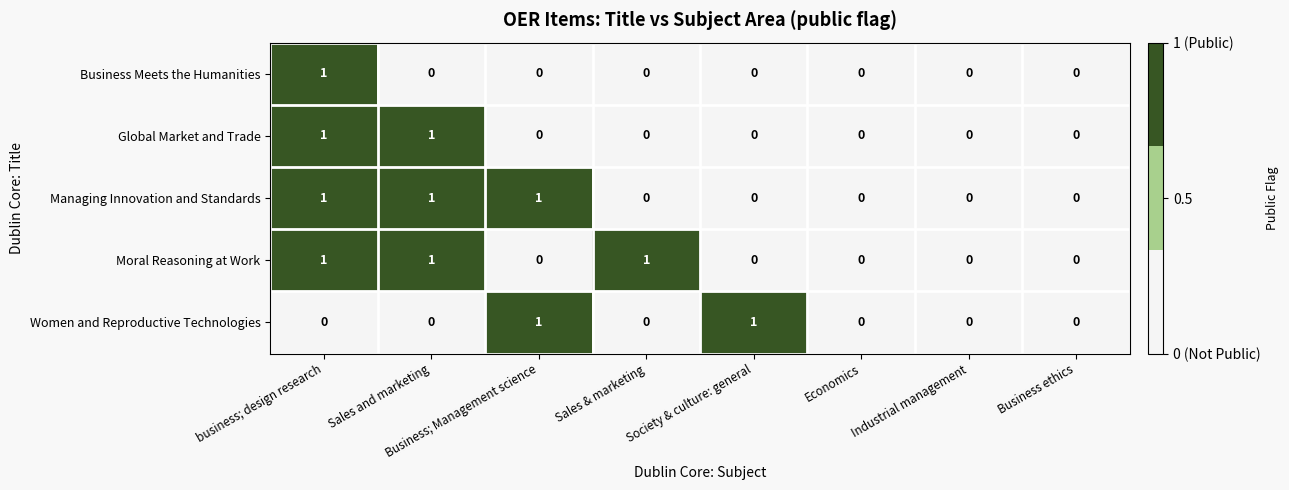

Count the number of categories in the chart.

8